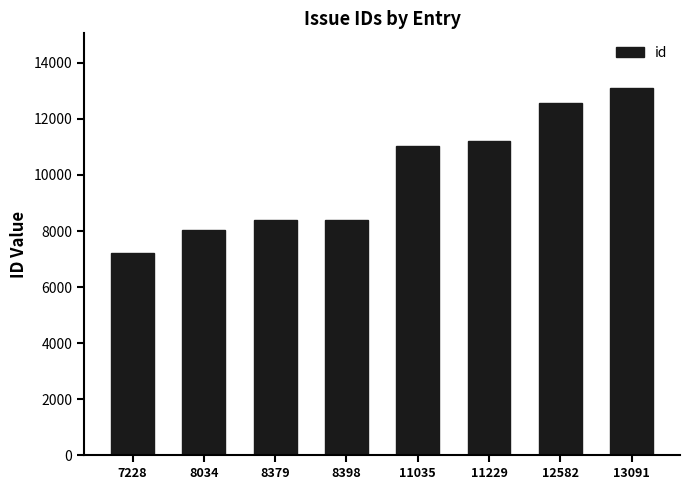

At which category does the chart reach its peak across all series?

13091